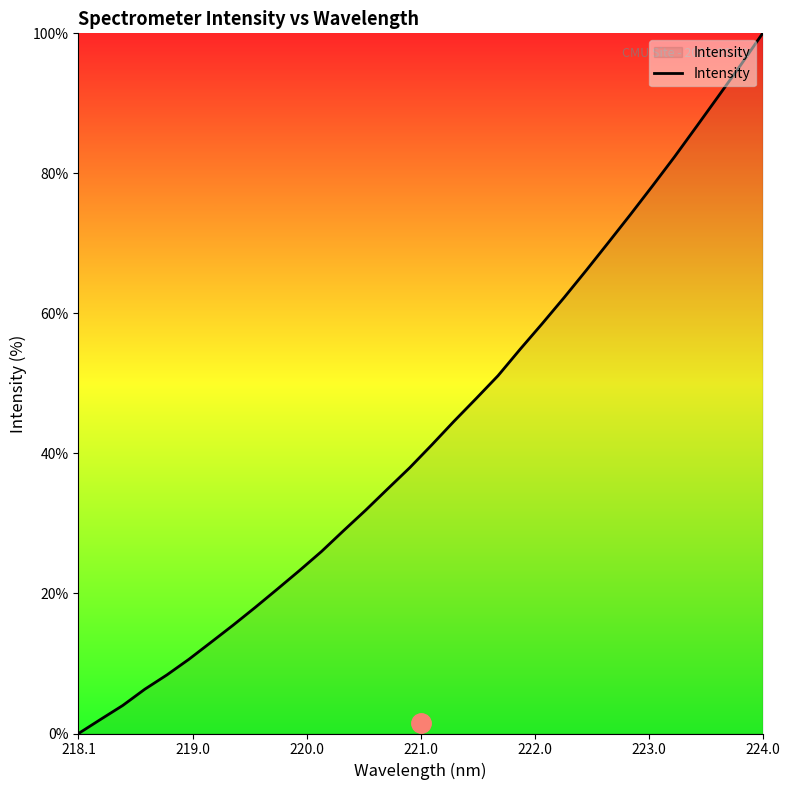

Does the chart have visible grid lines?

No